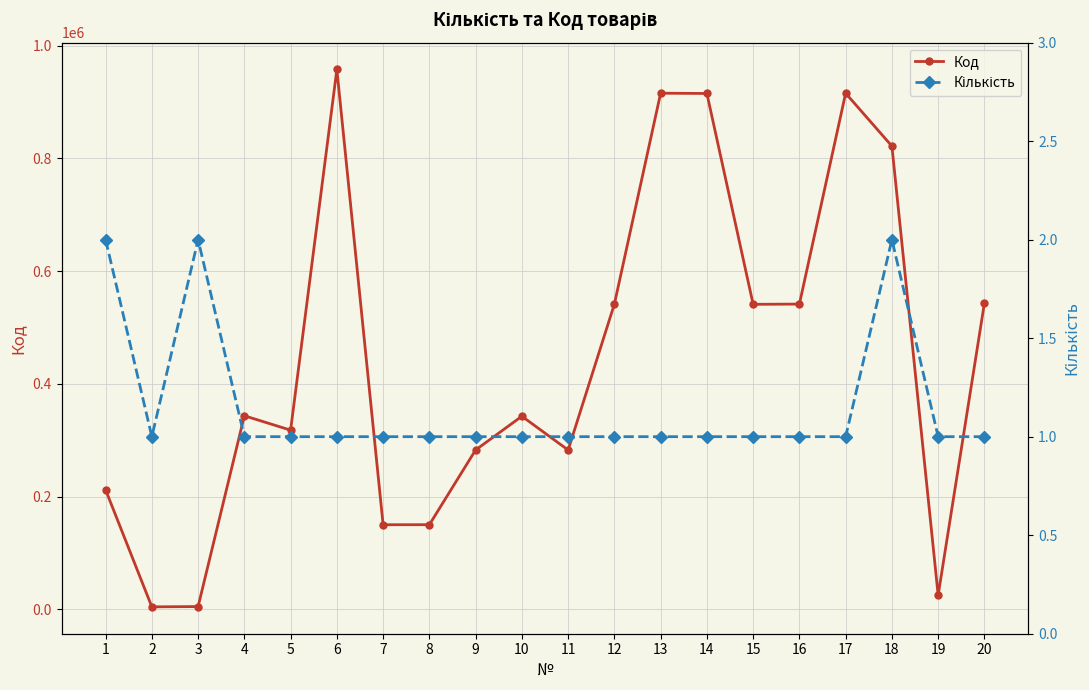

Read the Код value at 7.

150034